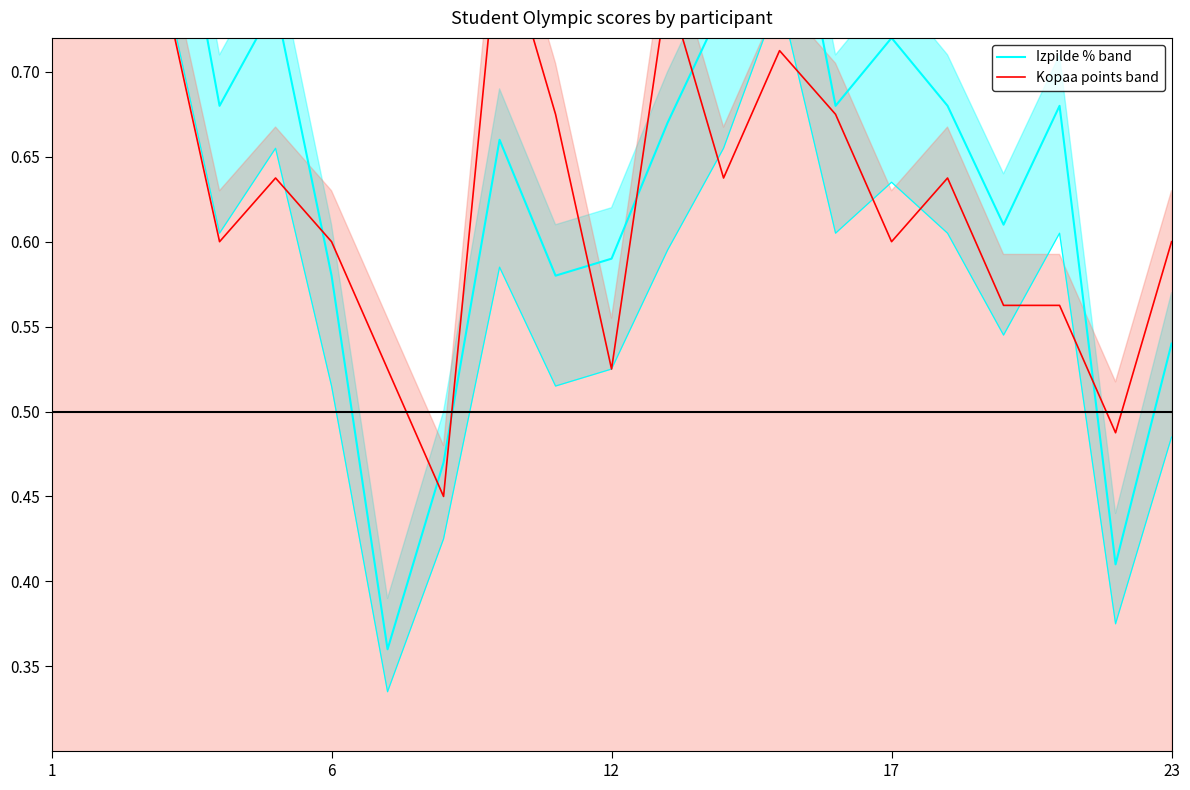

What is the maximum value for Izpilde % (upper bound)?

0.9